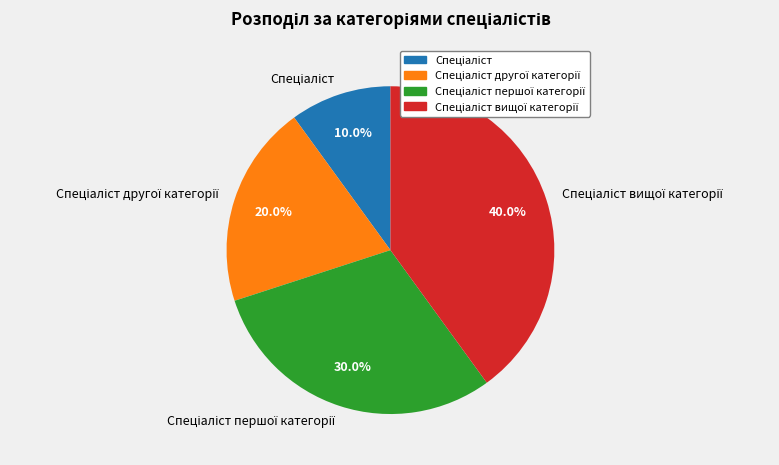

Is there any slice that represents more than half of the pie?

No